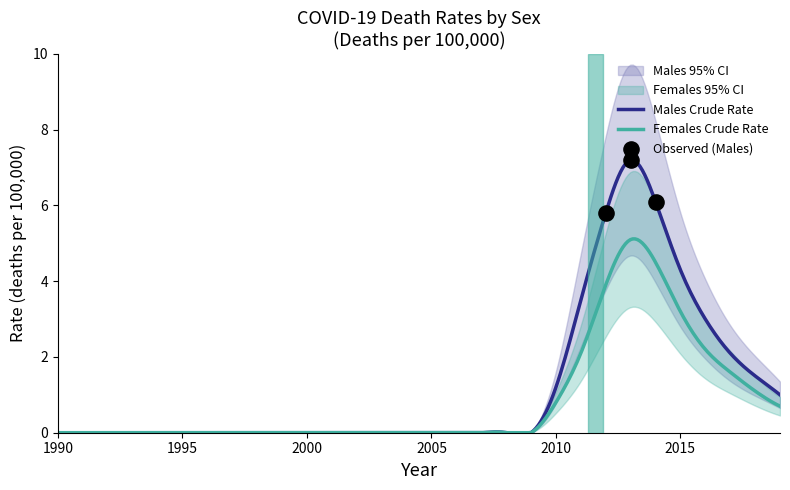

Is the value of Males Crude Rate at 2010 greater than the value of Females Crude Rate at 2017?

No